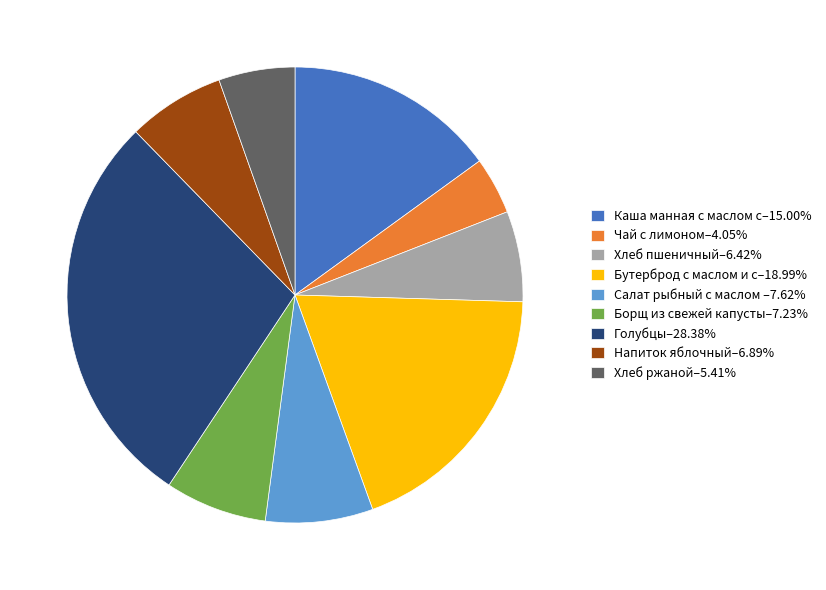

Is the sum of Каша манная с маслом с–15.00% and Салат рыбный с маслом –7.62% greater than half?

No